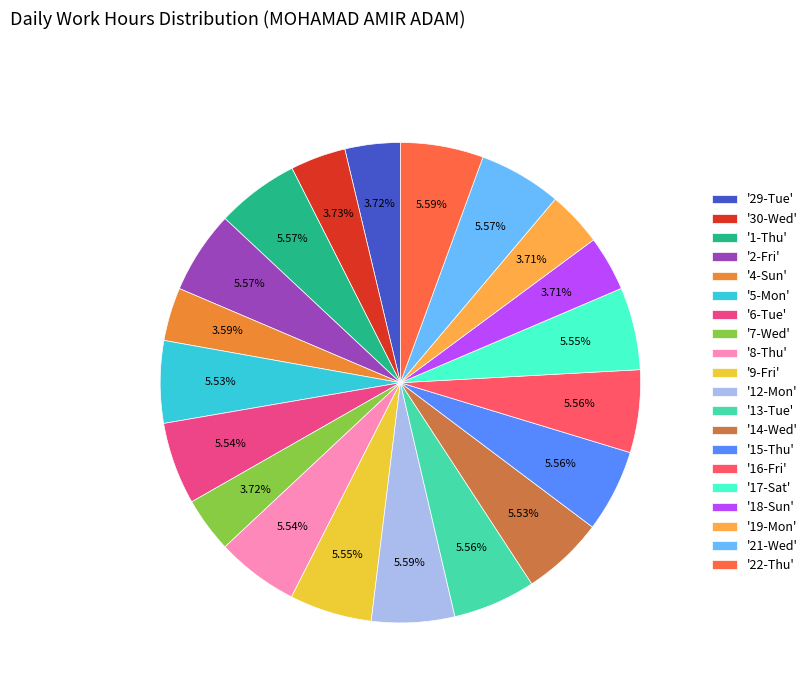

What is the smallest slice in the pie chart?

4-Sun